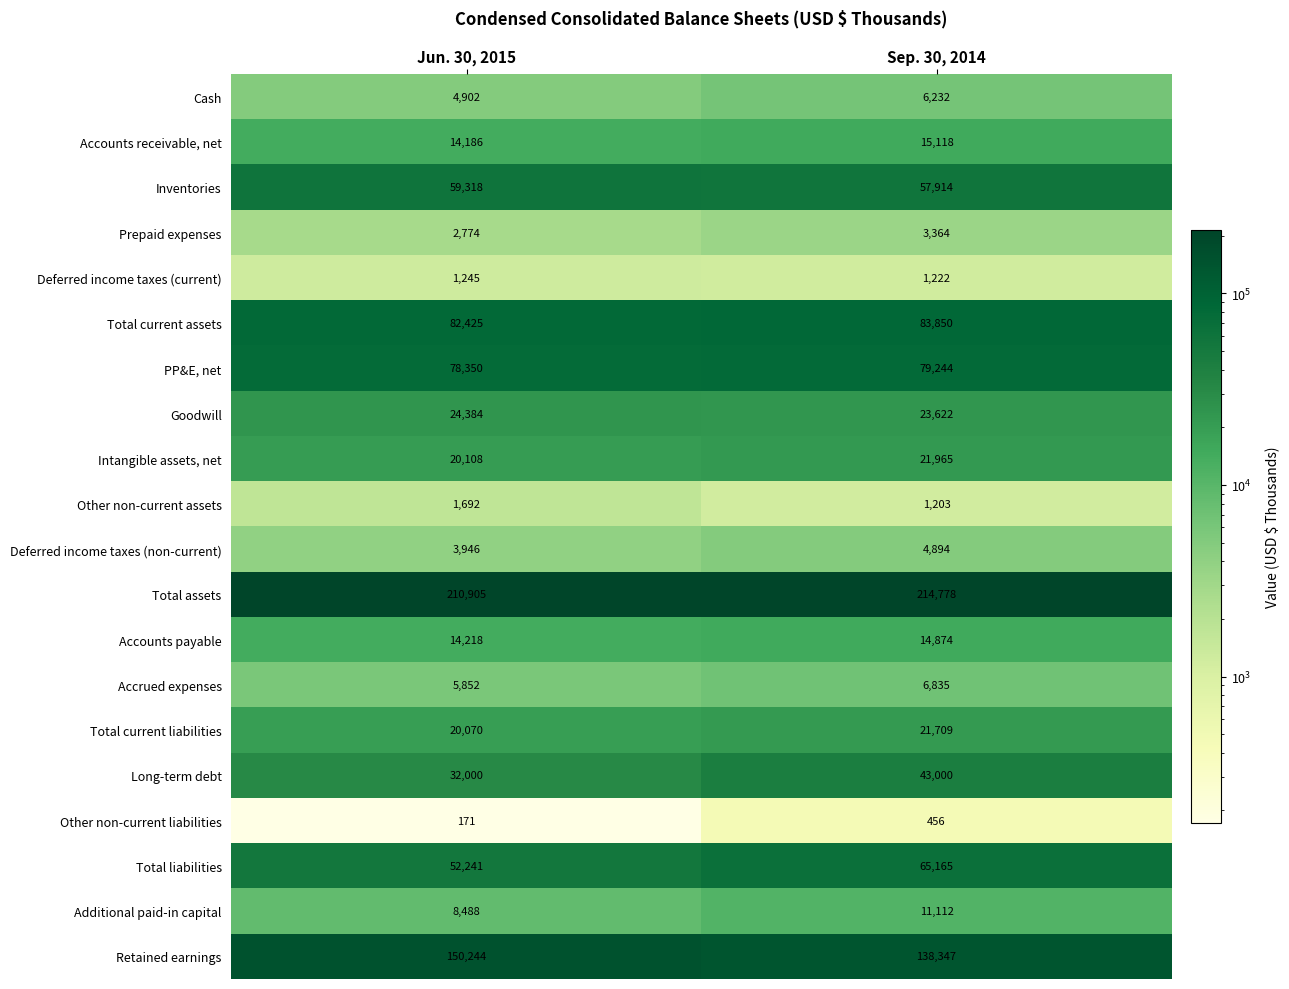

Between Jun. 30, 2015 and Sep. 30, 2014, which series saw the biggest shift?

Total liabilities